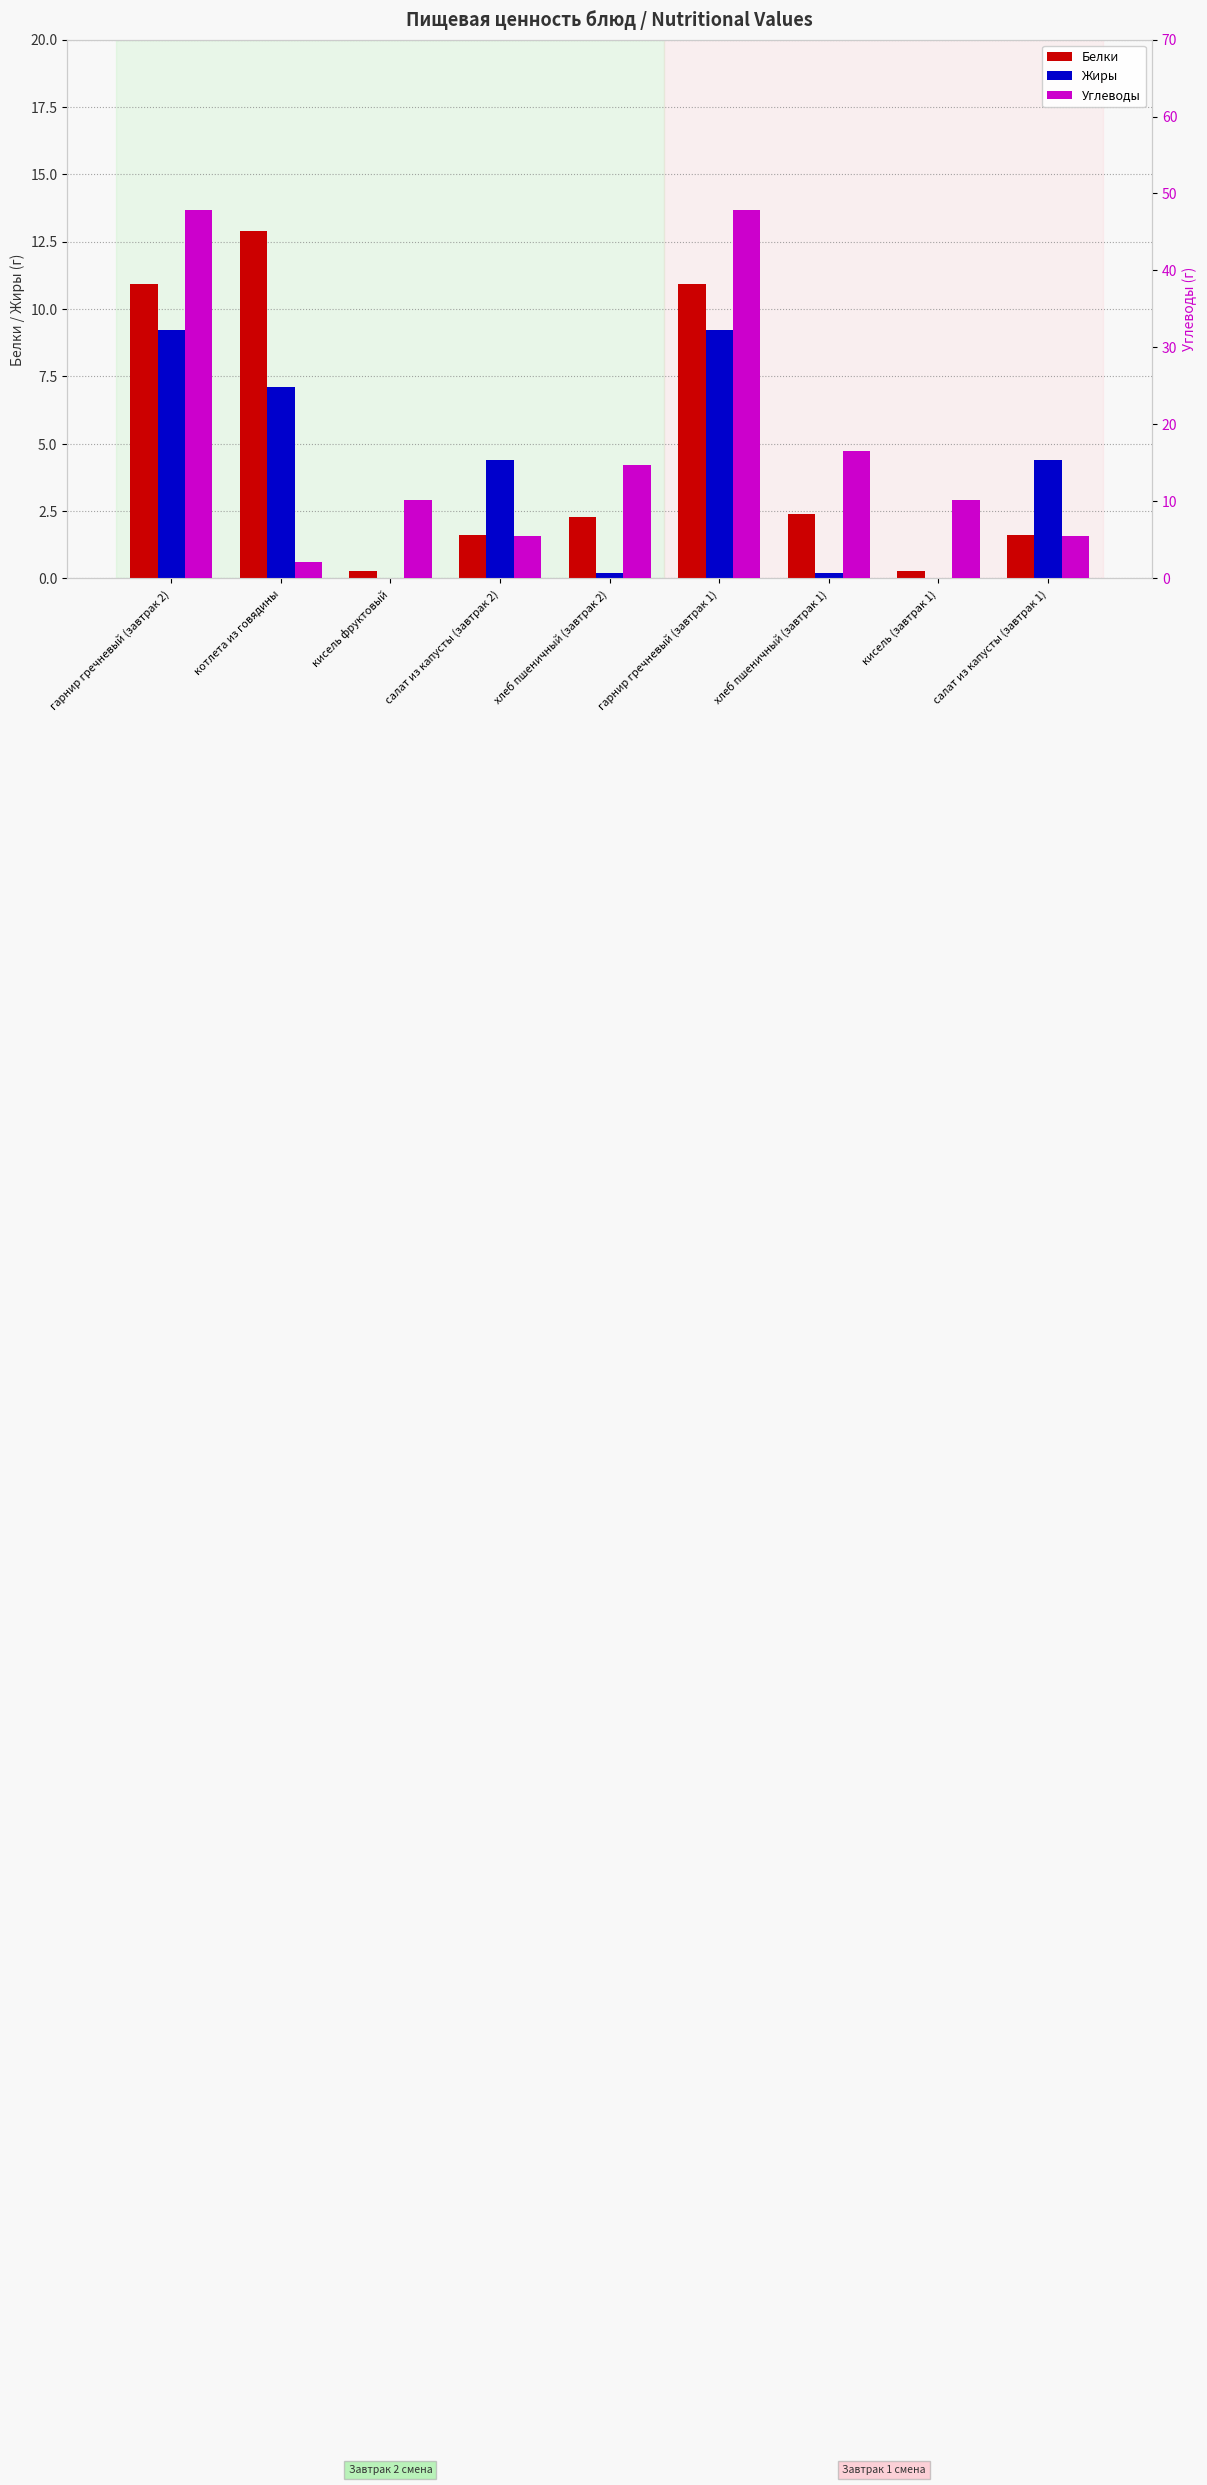

What is the spread (max minus min) of values at гарнир гречневый (завтрак 2)?

38.6